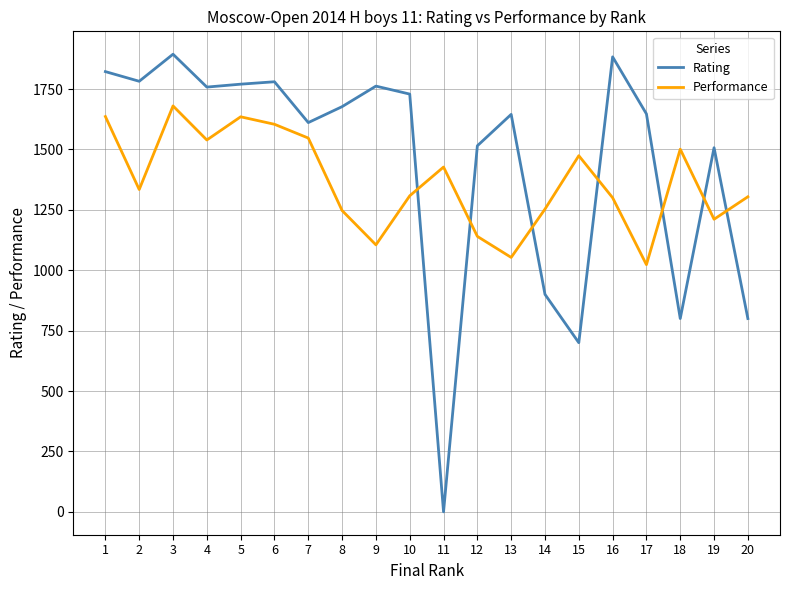

True or false: Rating and Performance cross at least once.

True